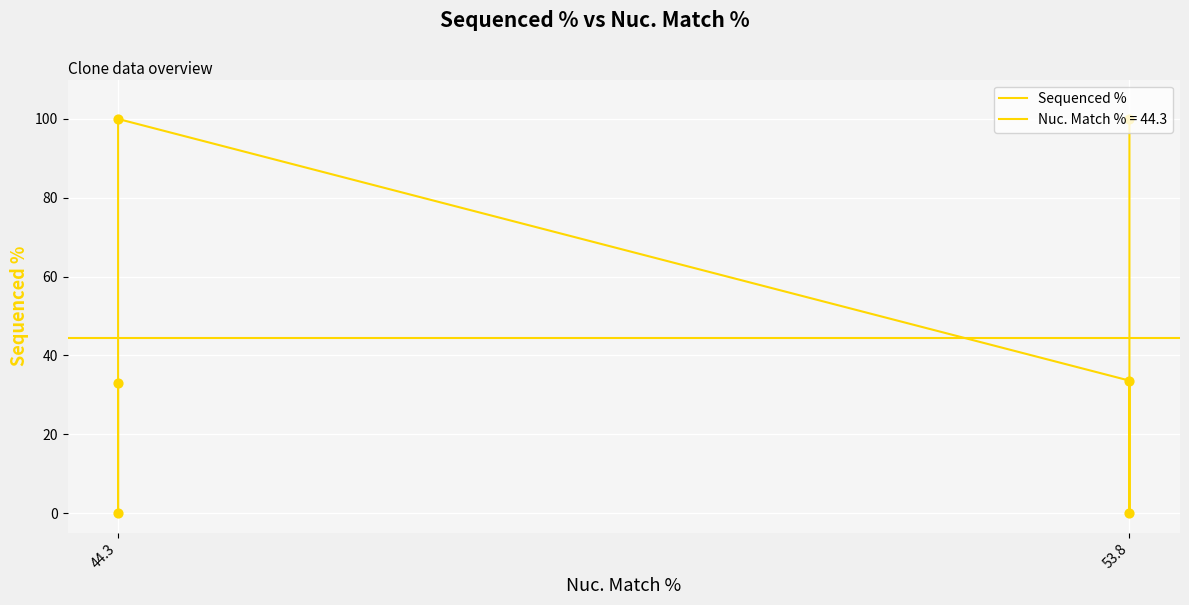

What is the change in value from 3 to 5?

-66.9